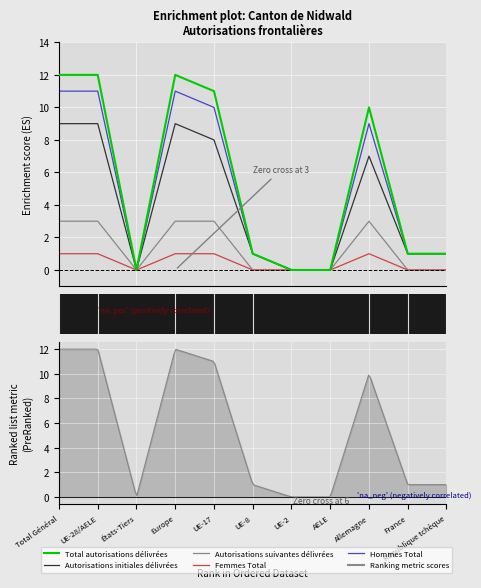

True or false: Hommes Total and Total autorisations délivrées intersect in this chart.

False